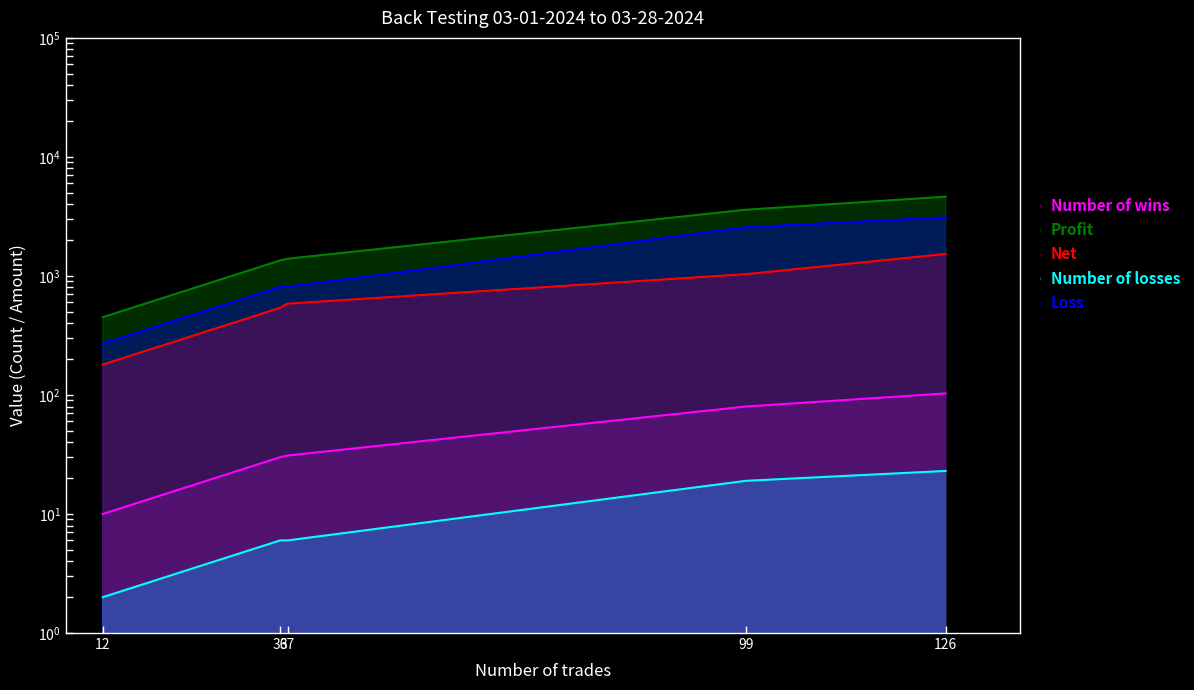

How many categories are shown in the chart?

5